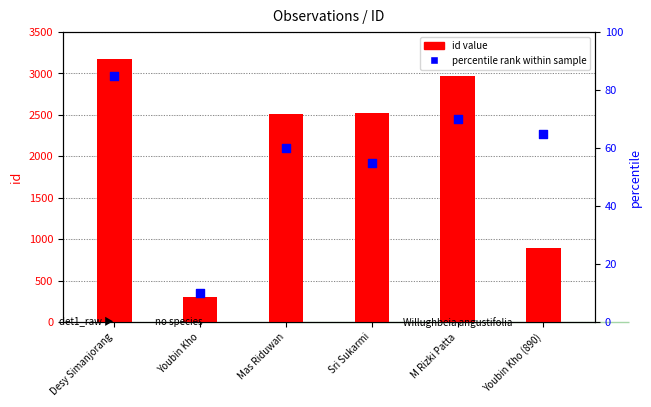

Which series has the widest spread of Y values?

id (obs count)